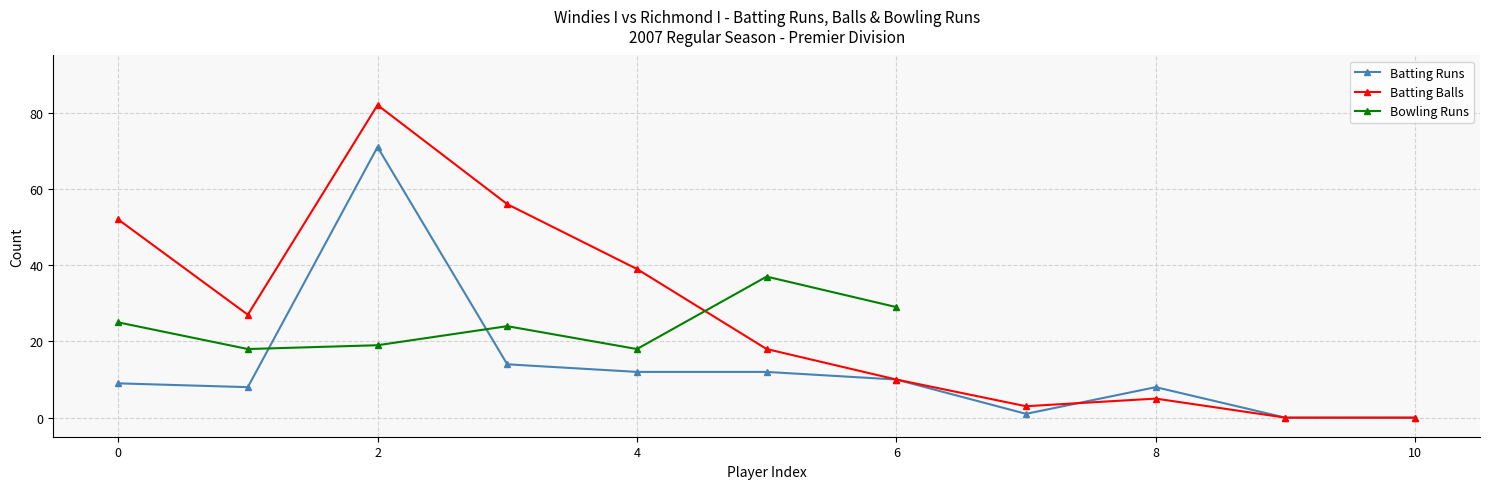

True or false: Batting Runs has a value of 5 at 6.

False